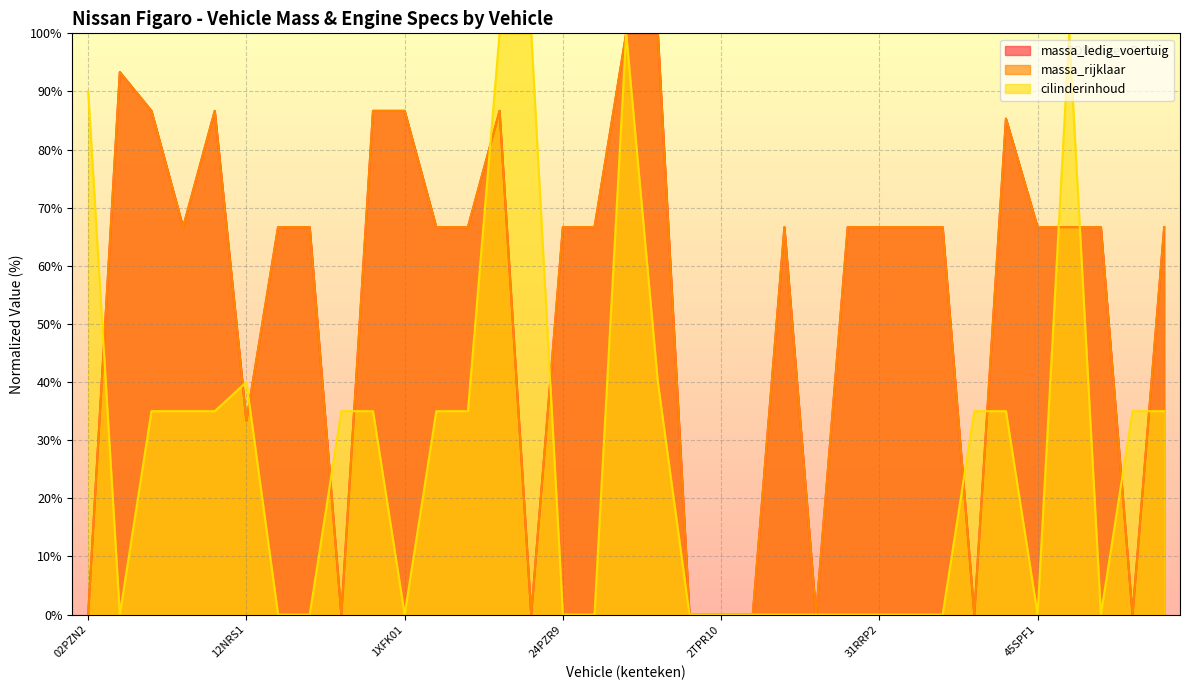

How many distinct data groups are displayed?

3